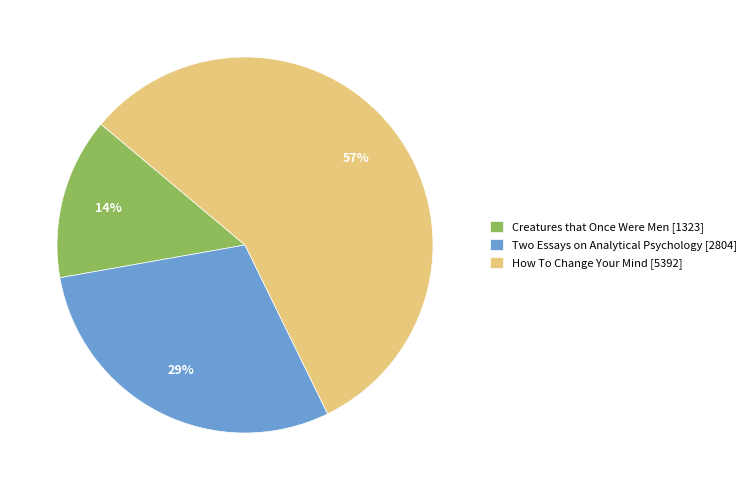

To the nearest percent, what portion does Creatures that Once Were Men represent?

14%